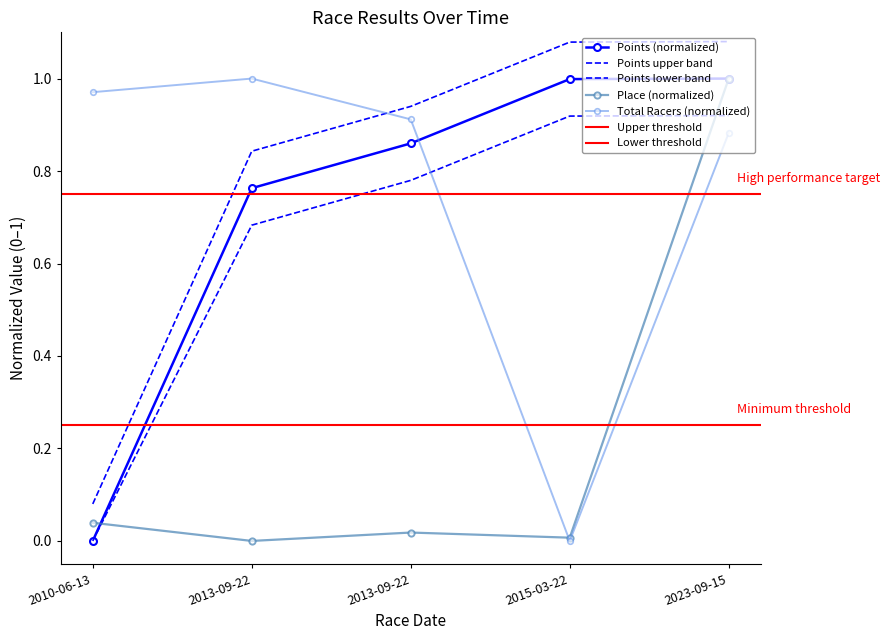

The Place series shows 0.0 at 2013-09-22. True or false?

False